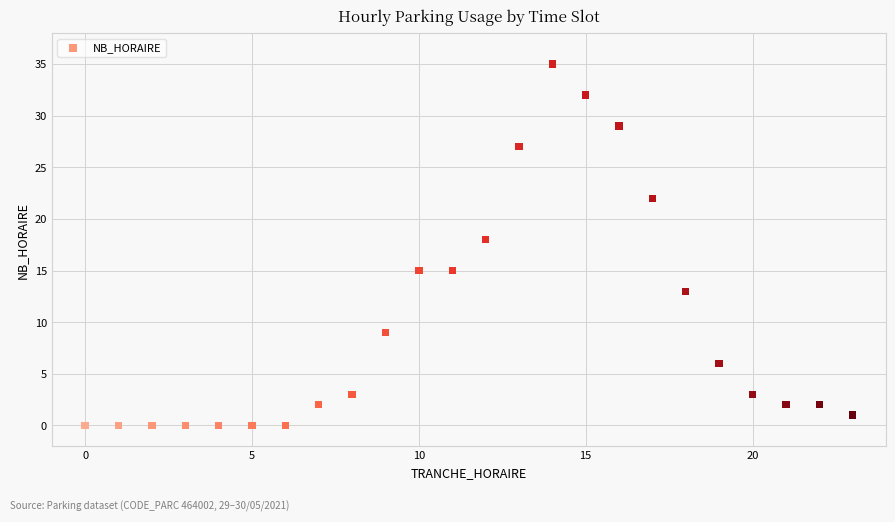

What is the range of Y values (max minus min)?

35